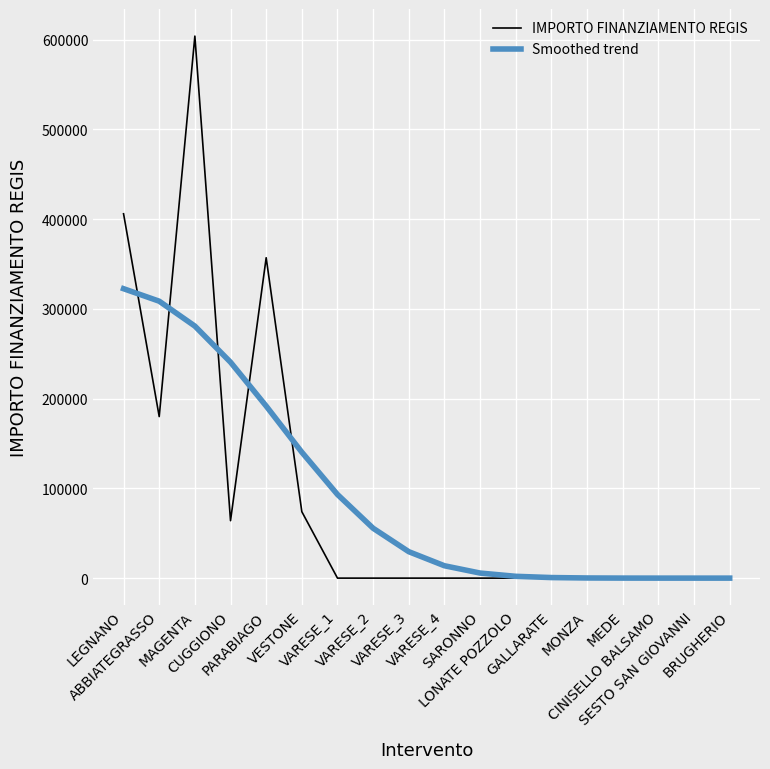

List the series in order of their peak value, highest first.

IMPORTO FINANZIAMENTO REGIS, Smoothed trend